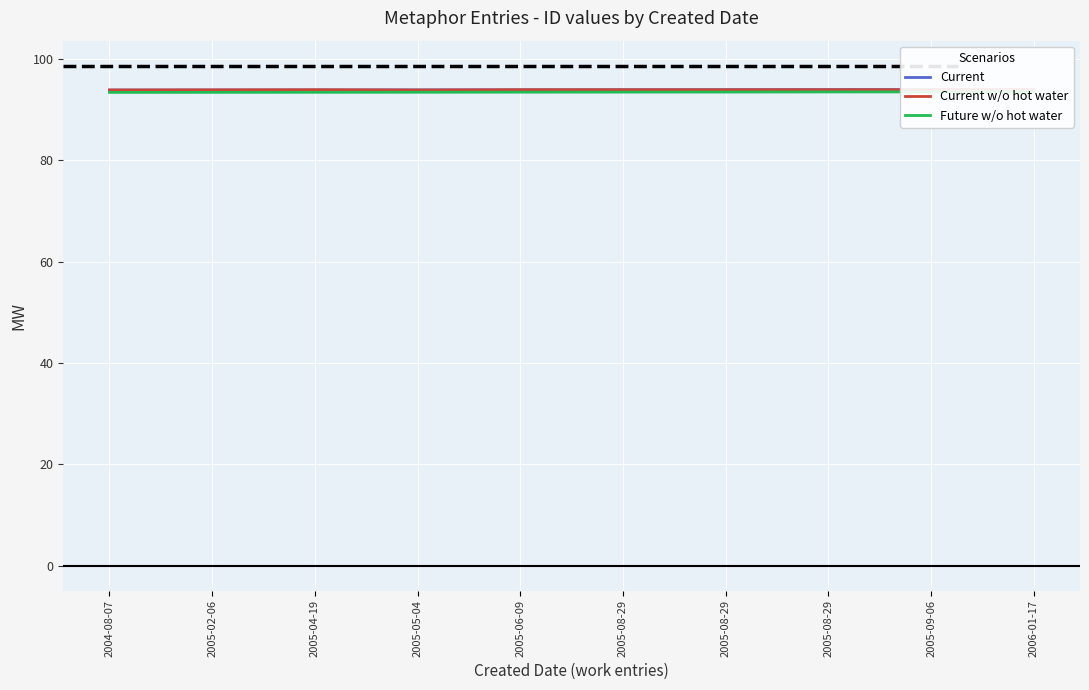

Which series has the largest range (max minus min)?

Current